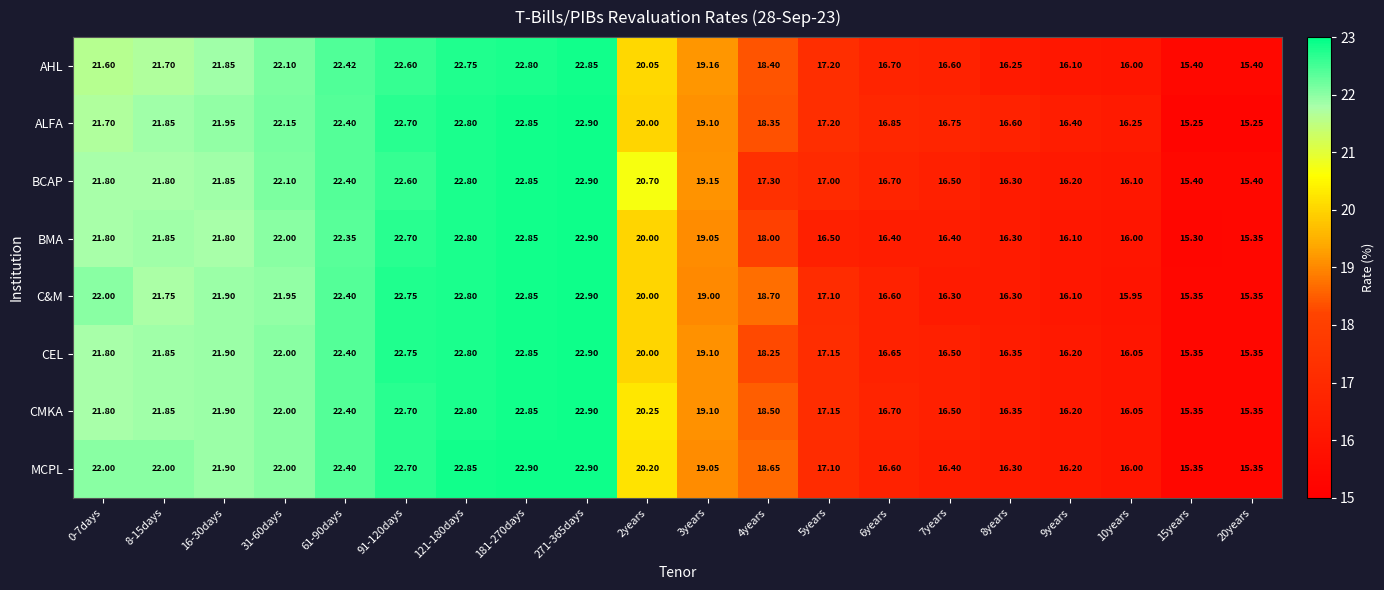

Which series has the widest spread of values?

ALFA